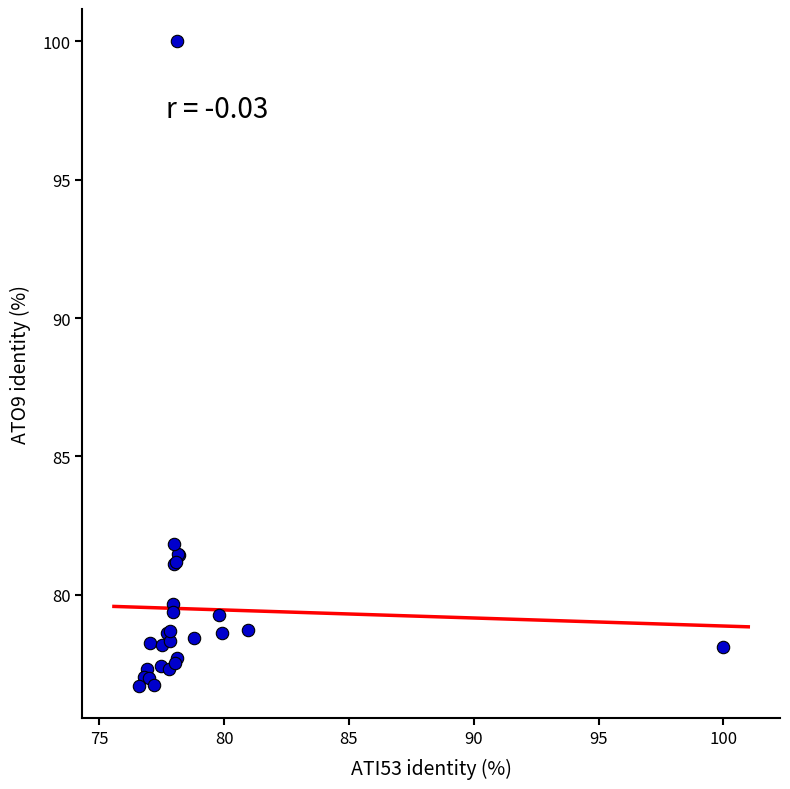

What Y value in the scatter plot is closest to 88?

81.9